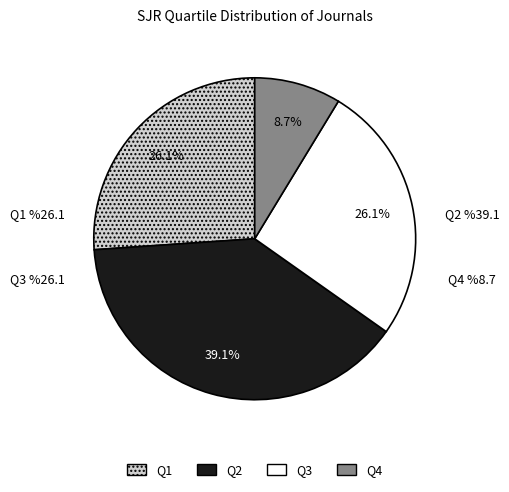

True or false: Q2 accounts for 28% of the total.

False